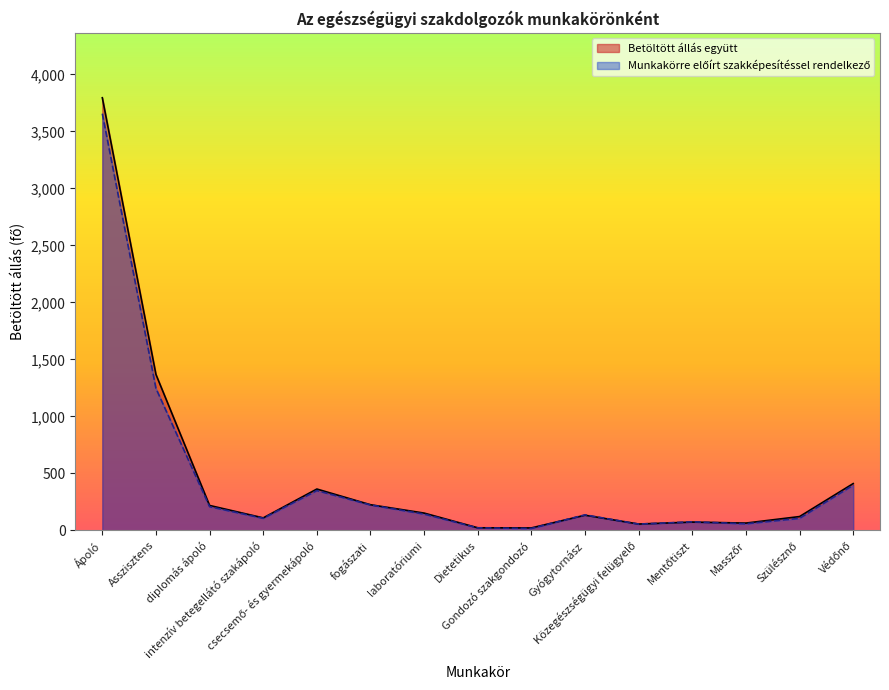

True or false: the data shows 37.2 at Dietetikus.

False